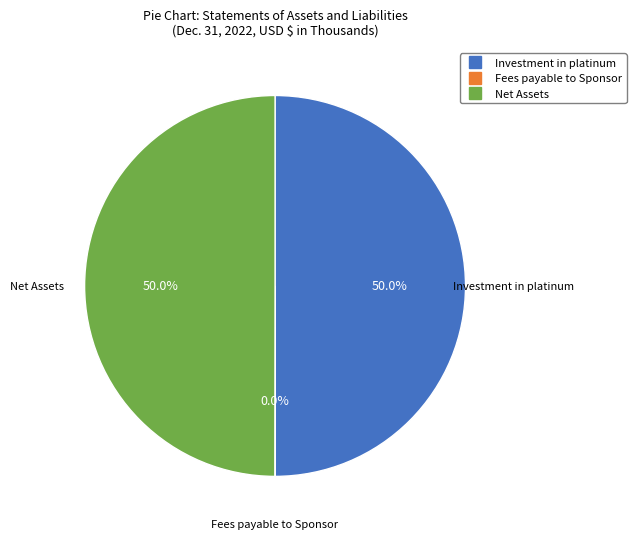

What portion of the pie excludes Net Assets?

50.0%